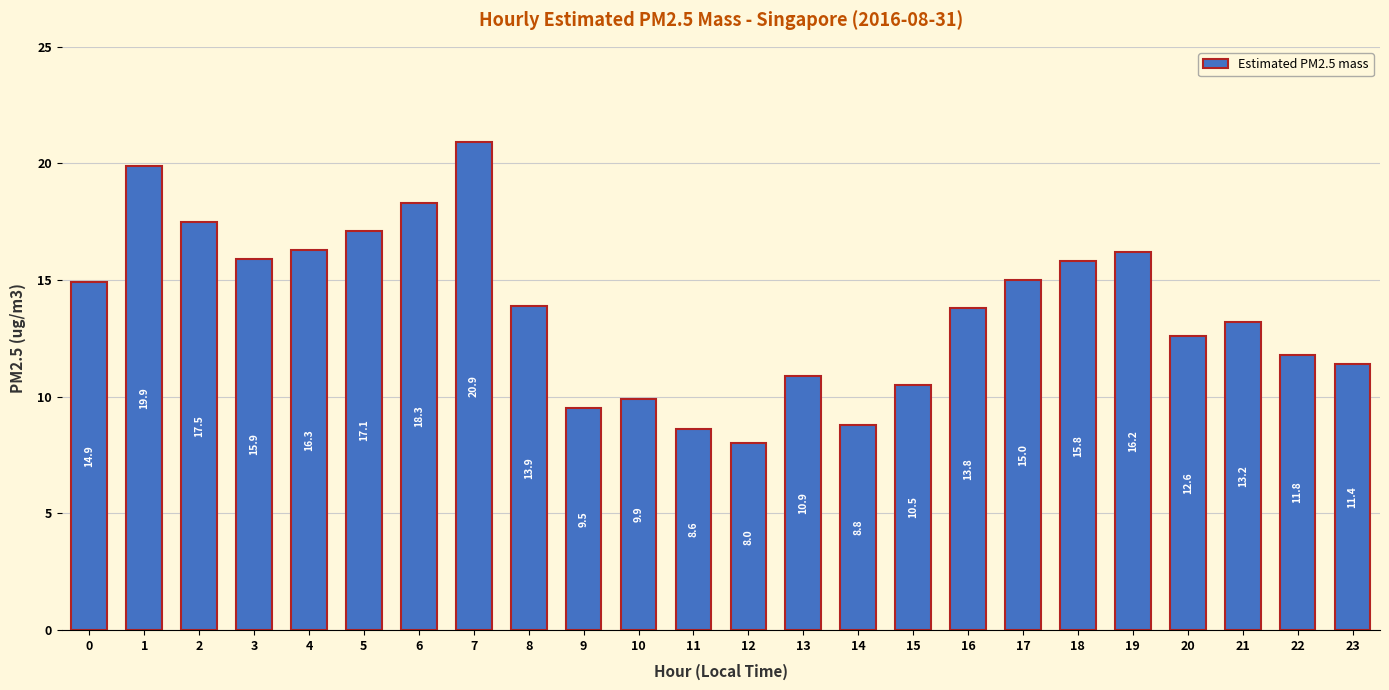

What is the difference between the maximum and minimum values?

12.9